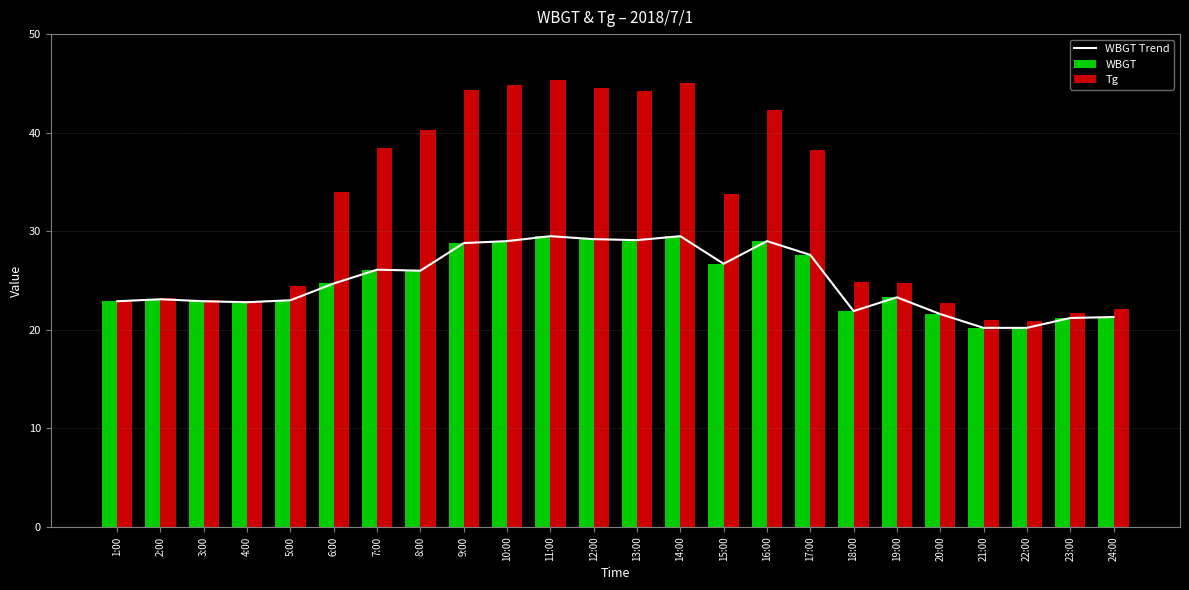

Is the value of WBGT Trend at 7:00 greater than the value of WBGT at 23:00?

Yes